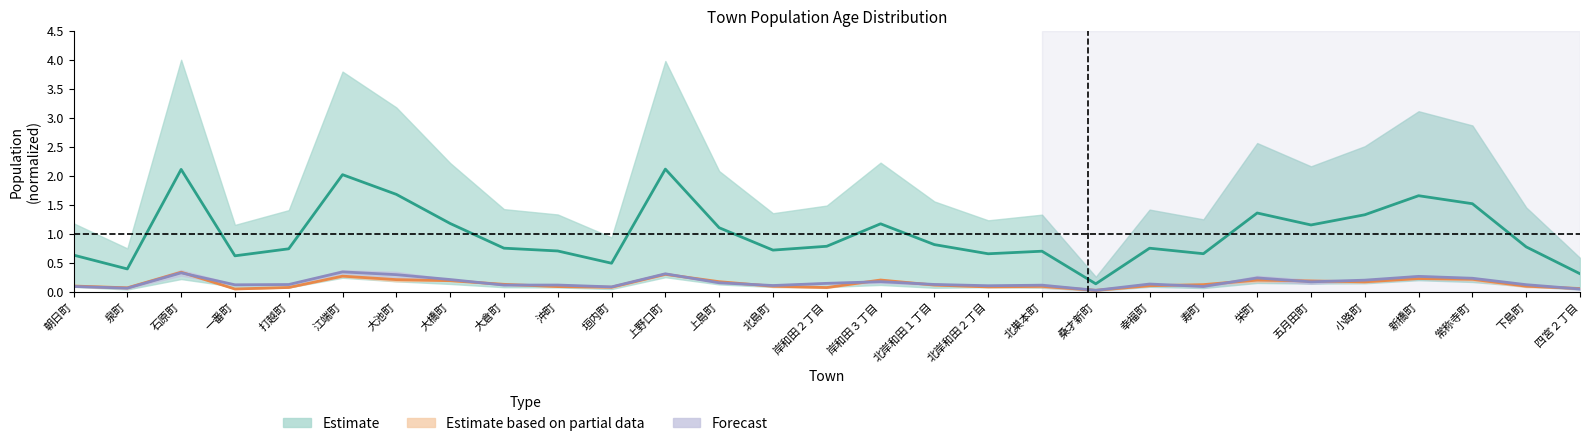

How many lines are shown in the chart?

3